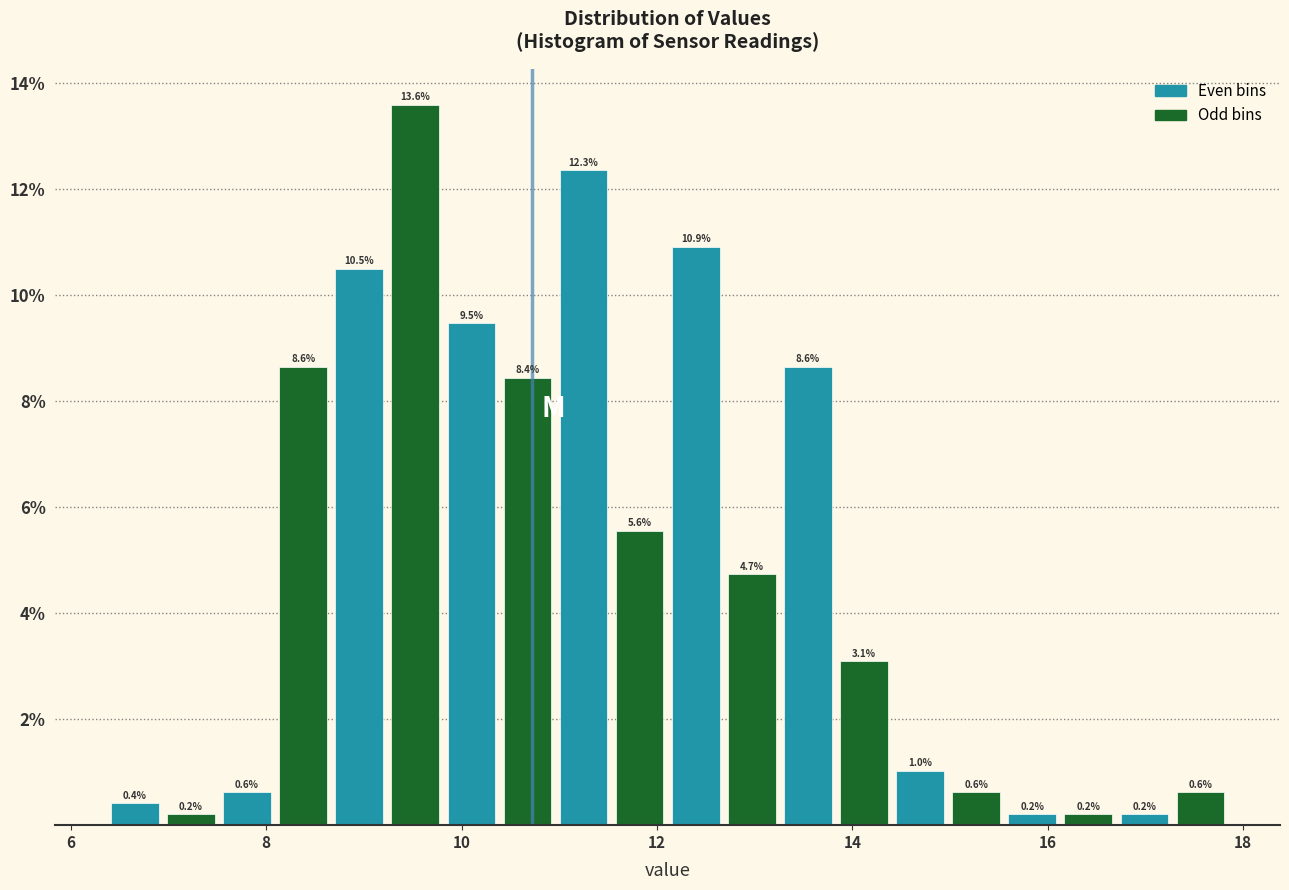

Read against the x-axis, roughly where is the centre of the tallest bar?

9.6